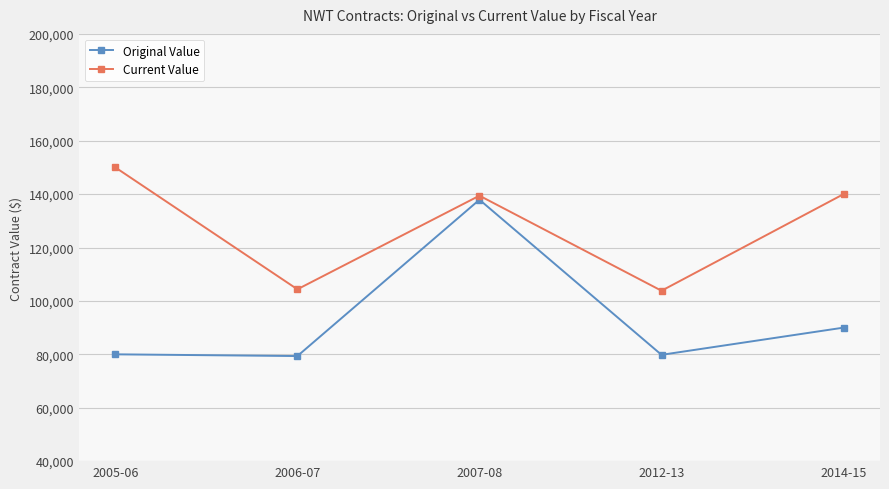

The value of Current Value at 2005-06 is 40796.2. True or false?

False